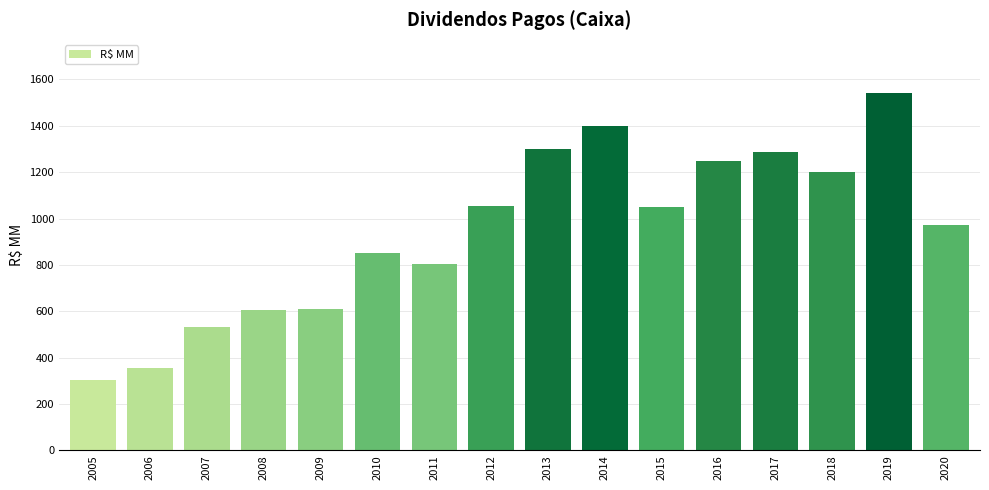

What is the change in value from 2017 to 2020?

-313